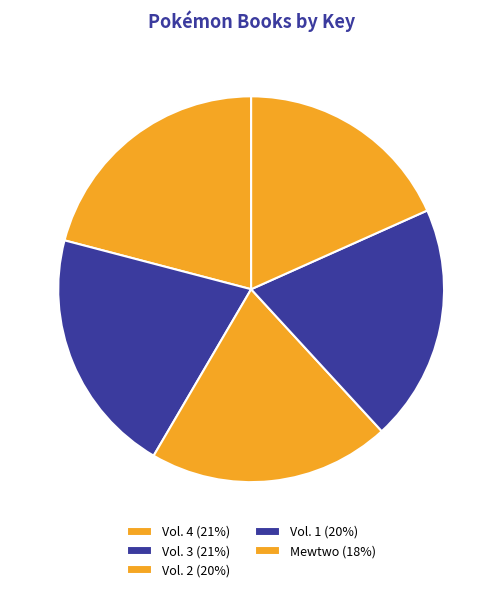

What percentage is the Vol. 2 slice, to the nearest percent?

20%